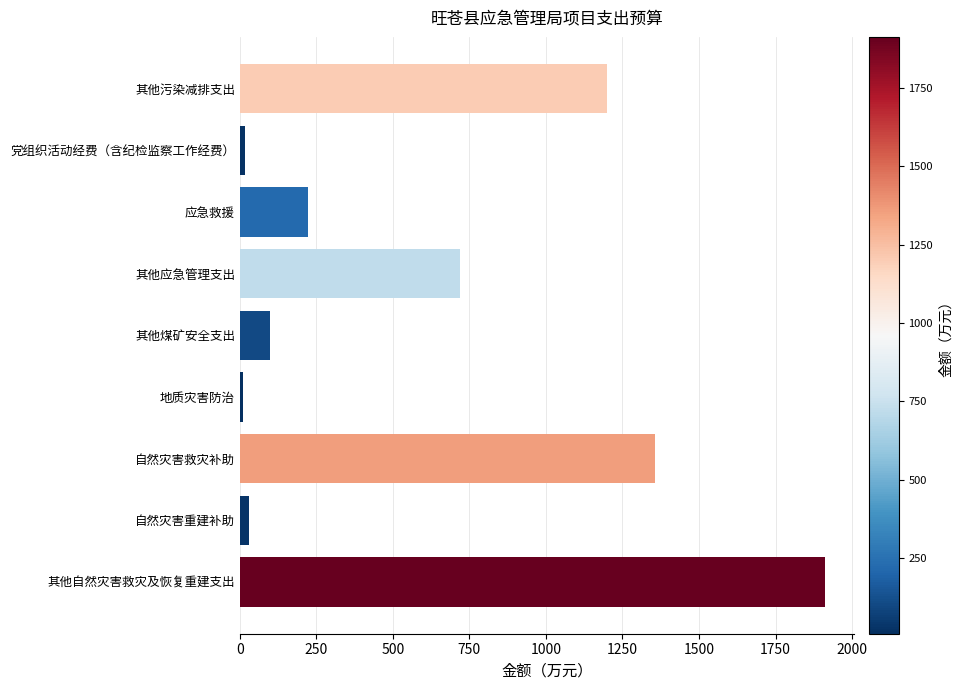

True or false: the data shows 2982.3 at 其他自然灾害救灾及恢复重建支出.

False